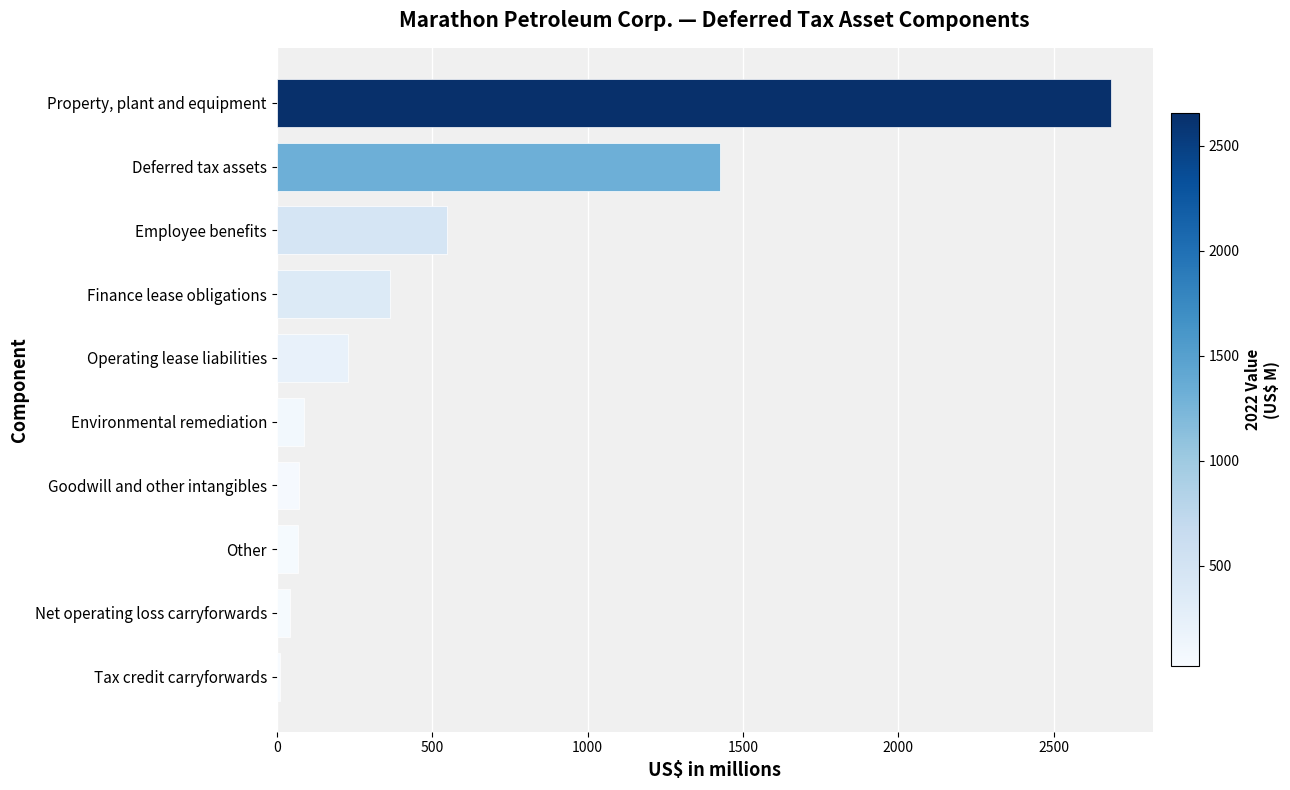

What is the label of the 3rd bar from the top?

Employee benefits